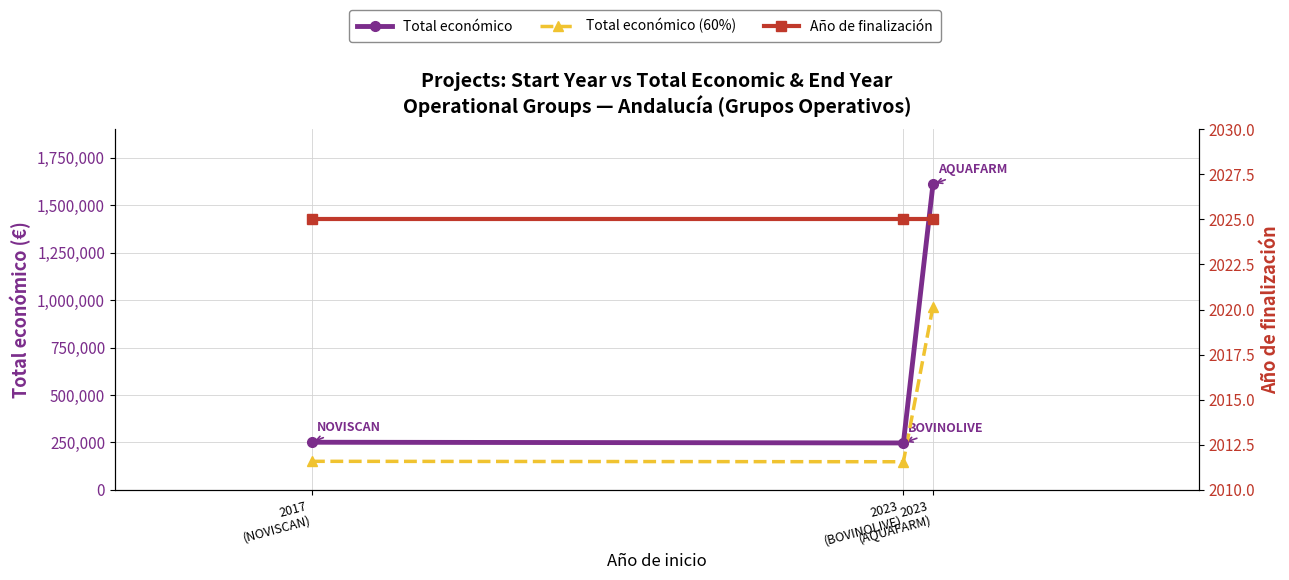

What is the label of the 1st point from the right?

2023
(AQUAFARM)